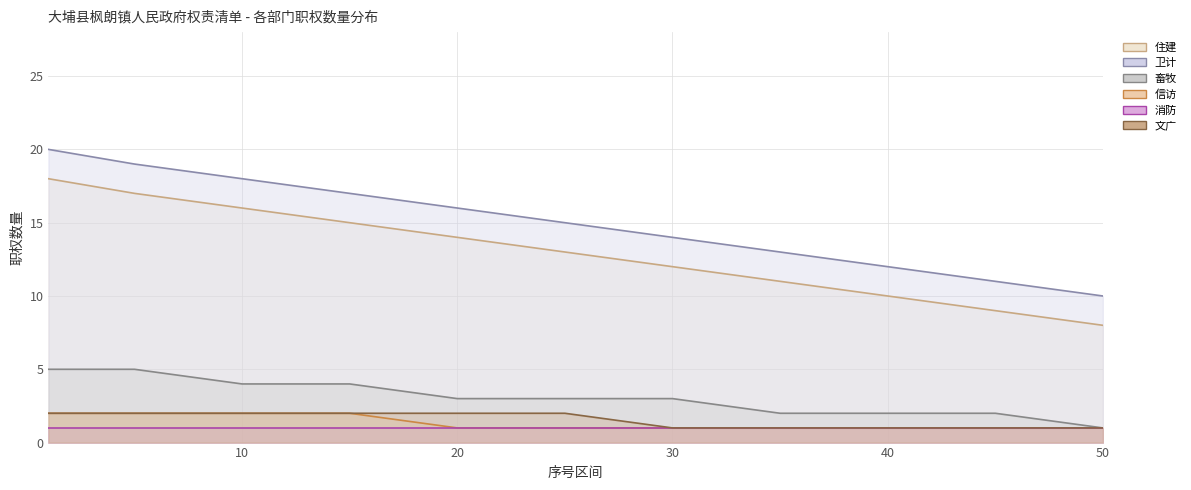

What is the value of the 信访 point at the 4th from the left?

2